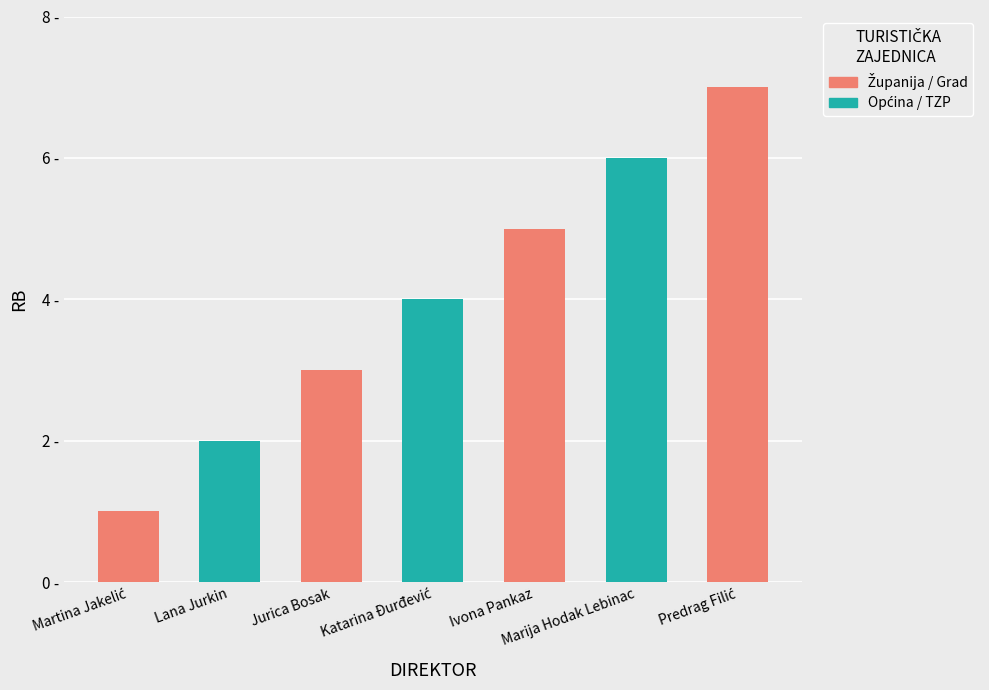

What is the maximum value shown in the chart?

7